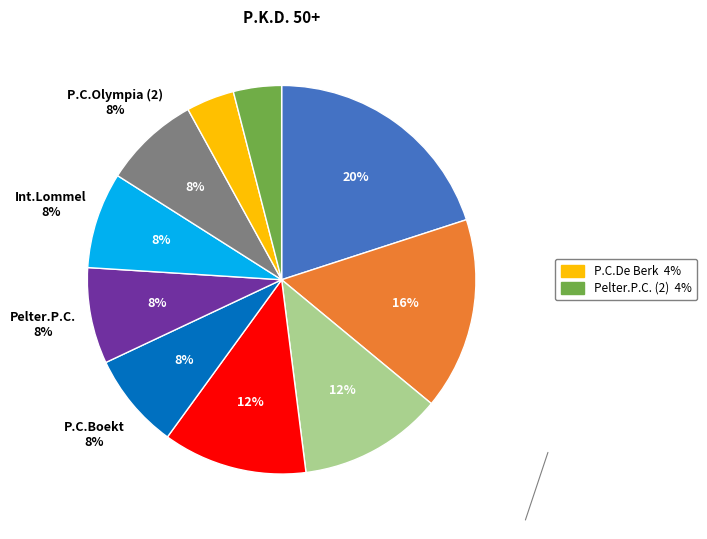

Which has a higher value, Mix or Int.Lommel?

Mix